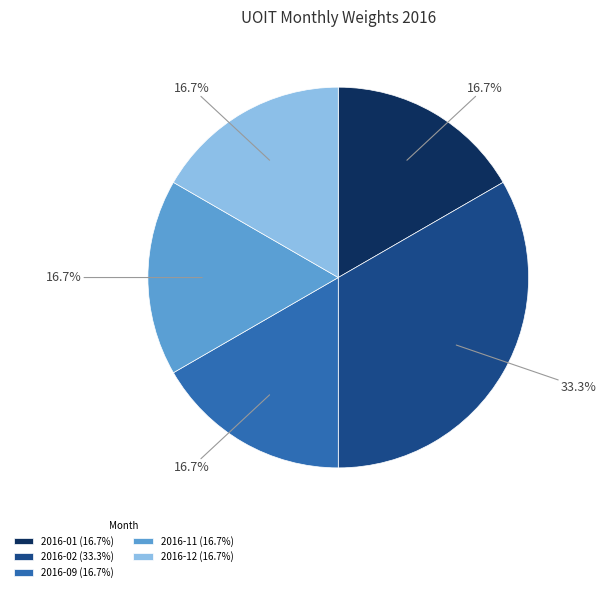

Between 2016-02 (33.3%) and 2016-11 (16.7%), which is larger?

2016-02 (33.3%)